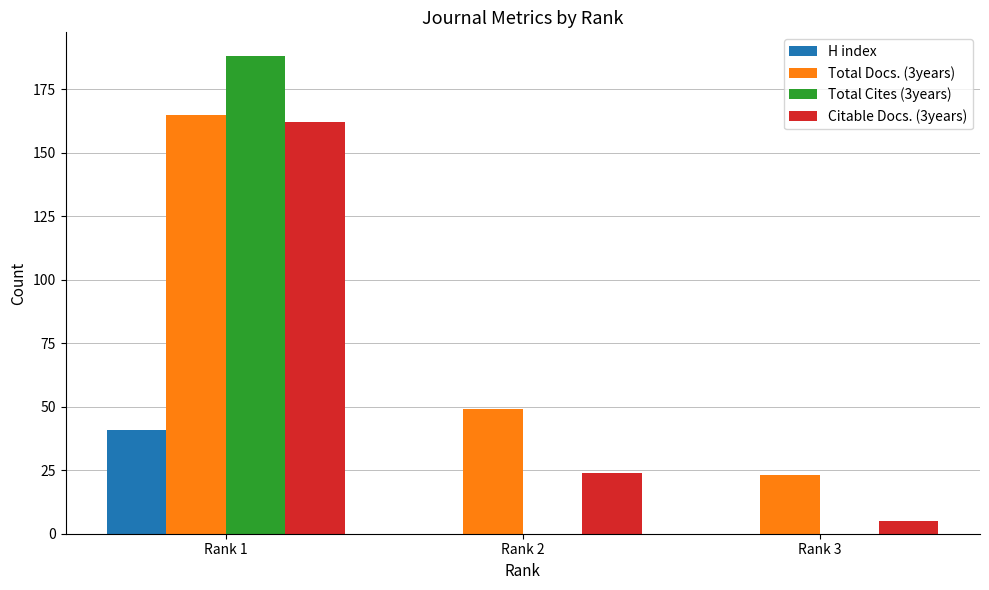

How many data points does each series have?

3